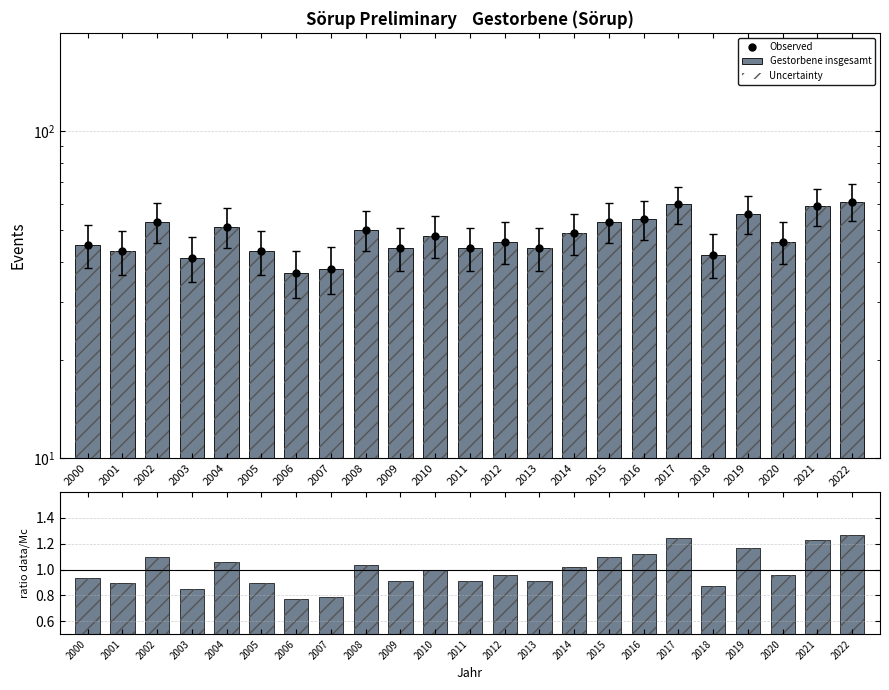

Is the value of Gestorbene insgesamt at 2020 greater than the value of ratio data/Mc at 2022?

Yes